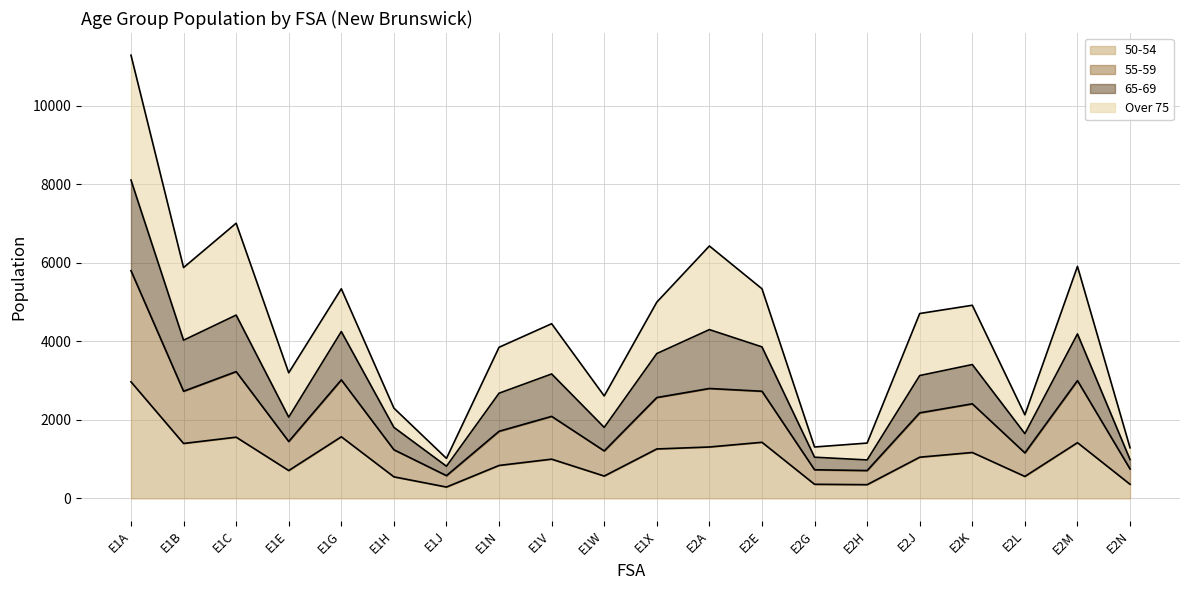

What is the value of the 50-54 point at the 9th from the left?

1000